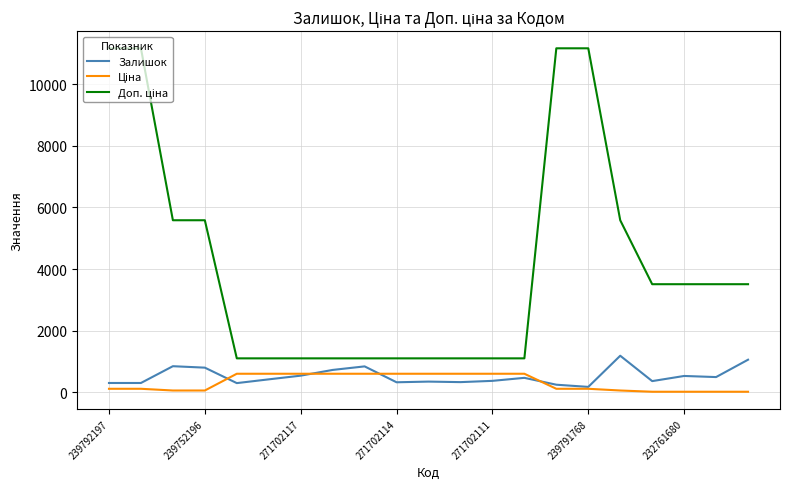

What is the maximum value shown in the chart?

11169.0